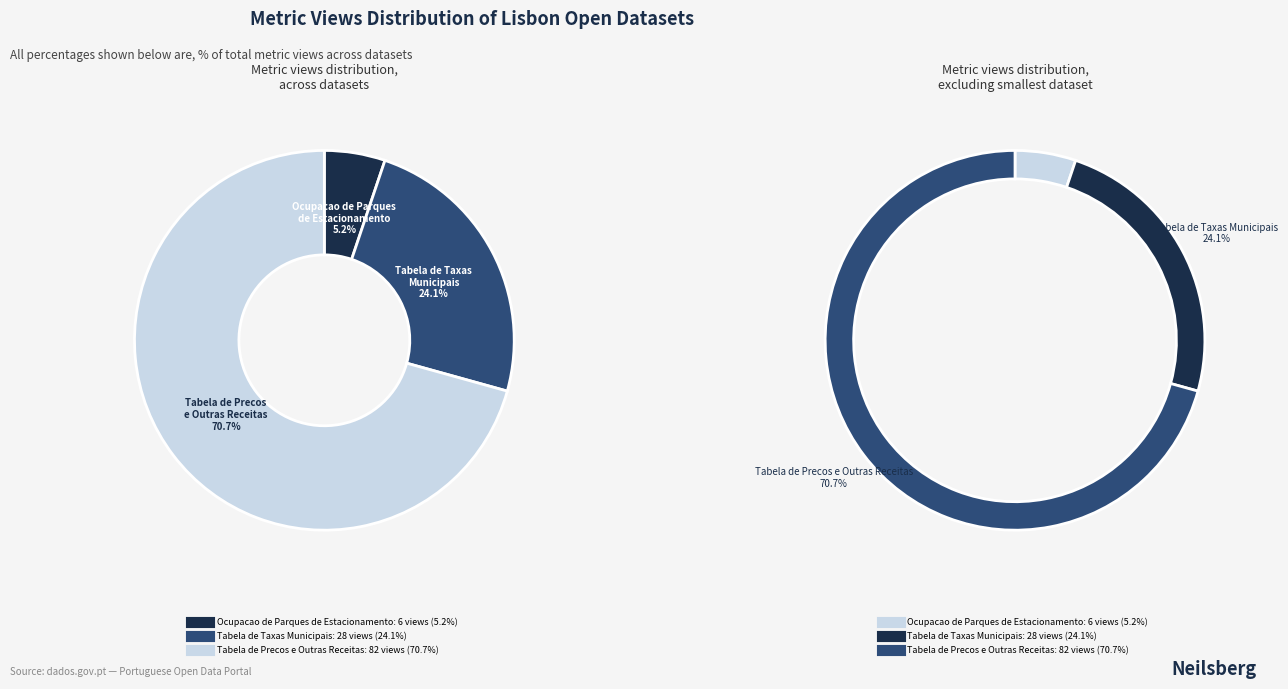

To the nearest percent, what percentage of the pie is Tabela de Taxas
Municipais?

24%